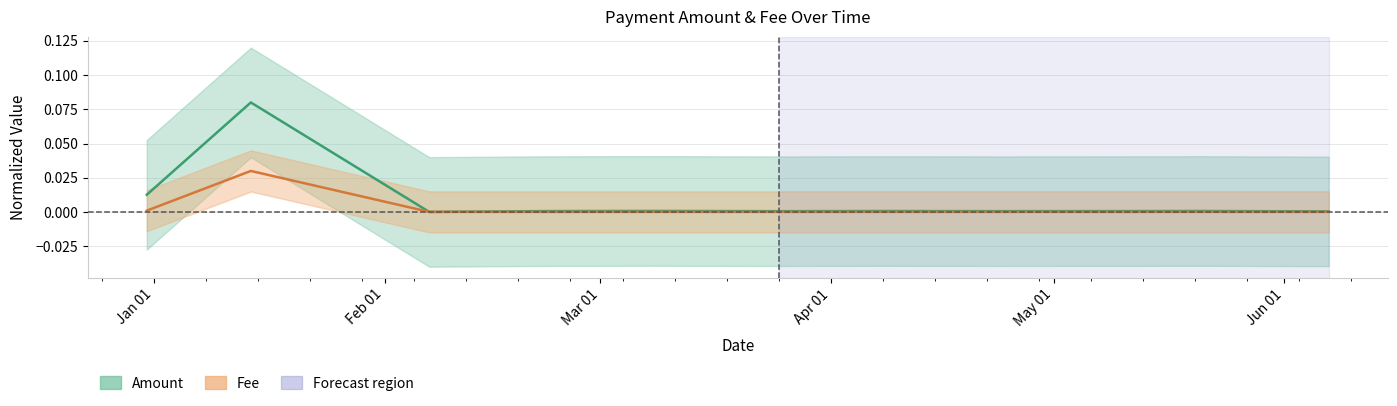

The value of Fee at 2024-06-07 is 0.0. True or false?

False